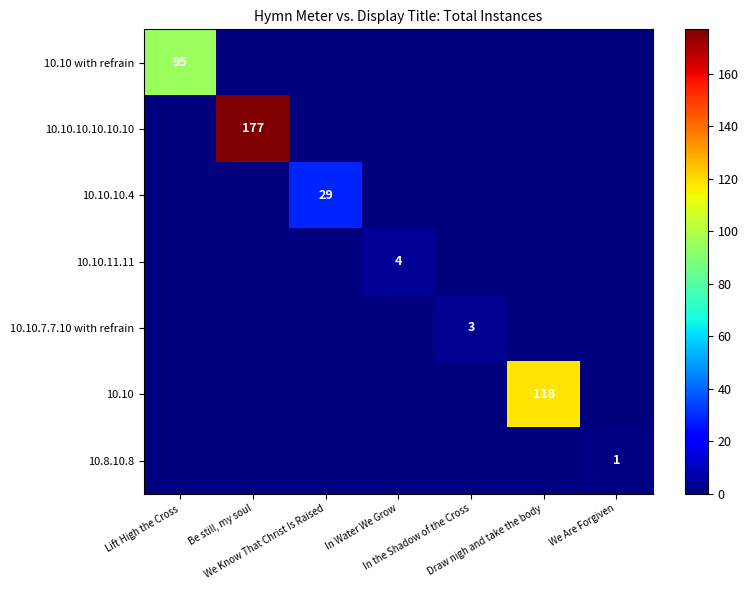

Where is 10.10 with refrain nearest to the value 47?

Be still, my soul